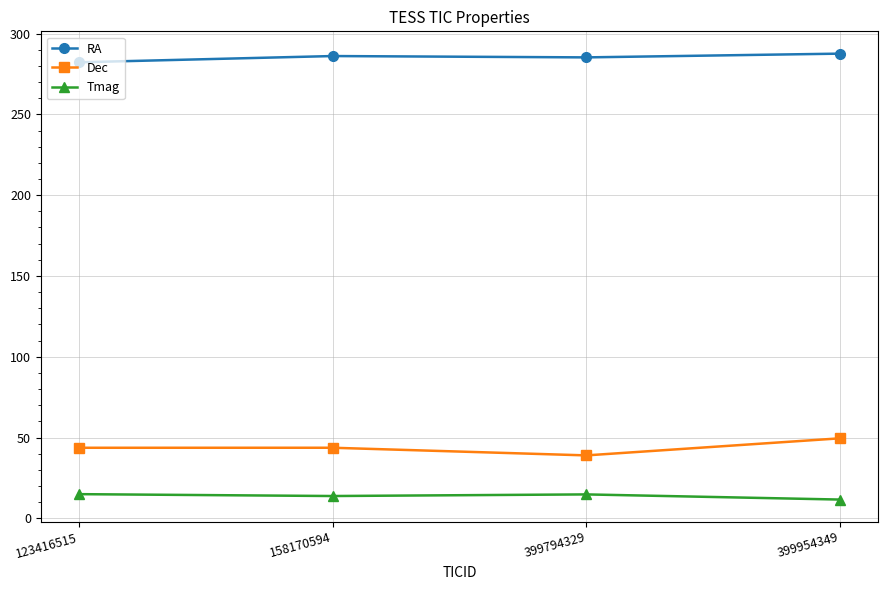

List the series in order of their peak value, highest first.

RA, Dec, Tmag